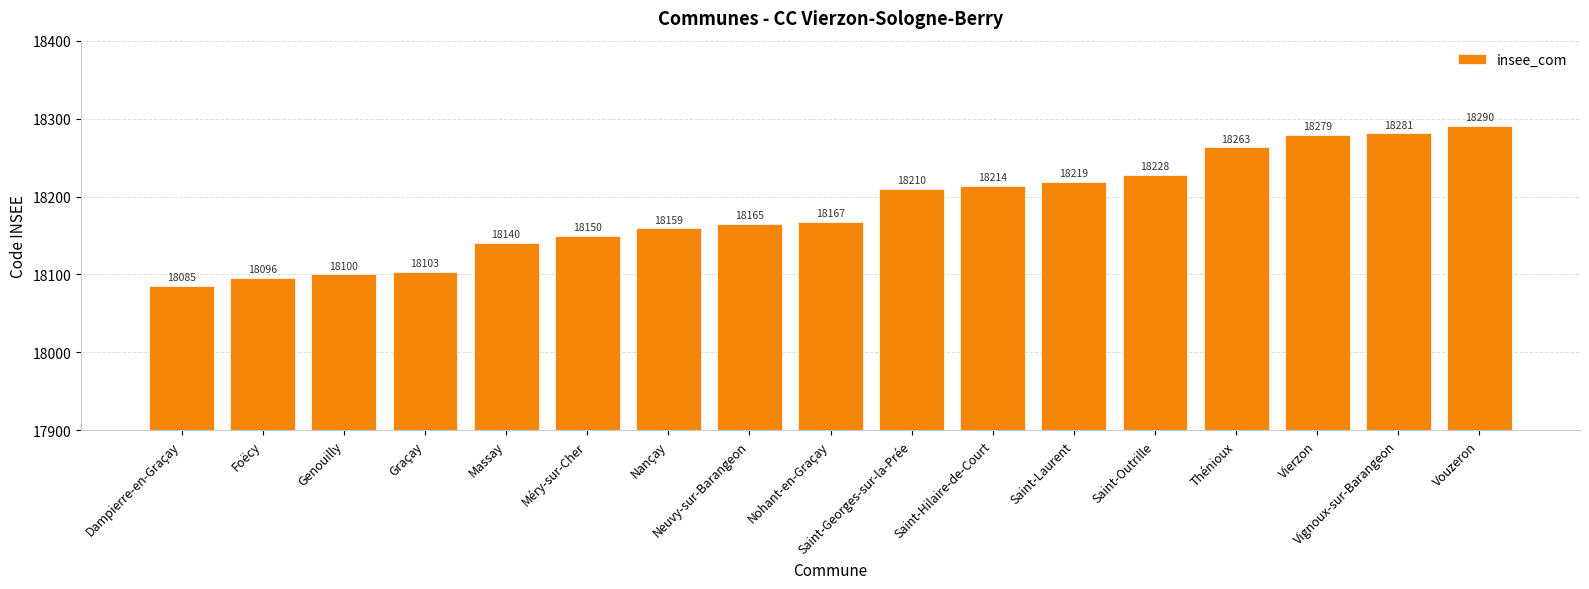

What value does the data have at Massay, to the nearest 5?

18140